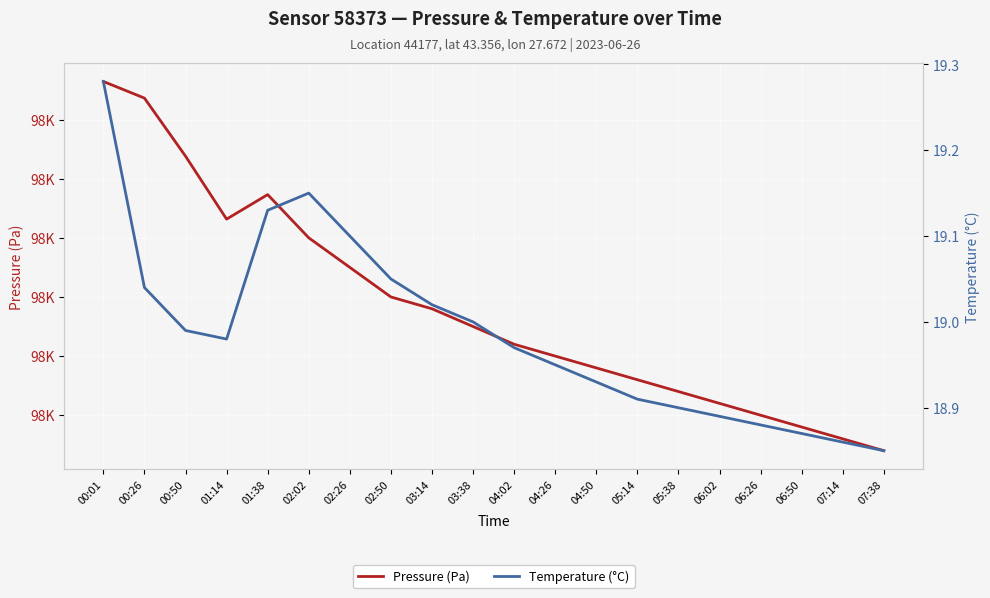

How many interior local peaks does the Pressure (Pa) series have?

1